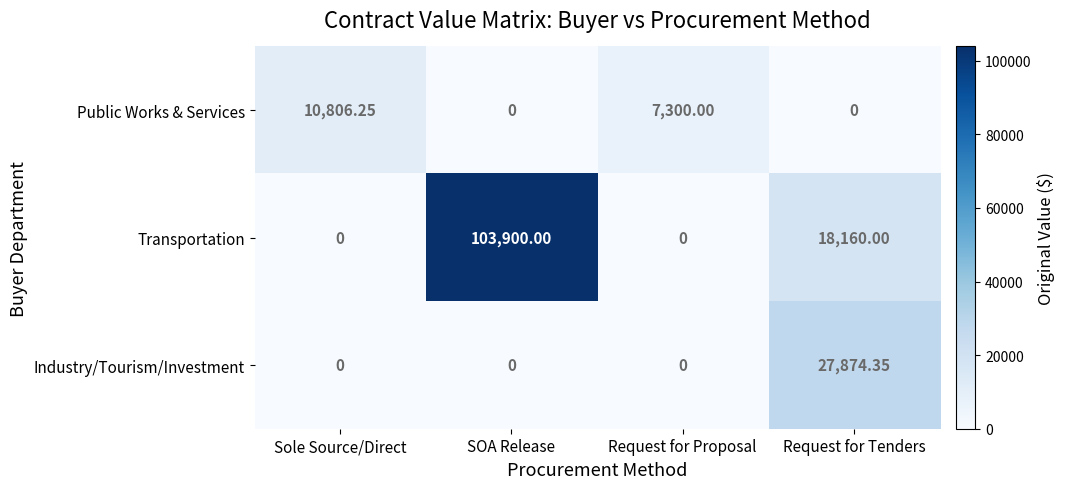

Which category has the highest value in the Industry/Tourism/Investment series?

Request for Tenders